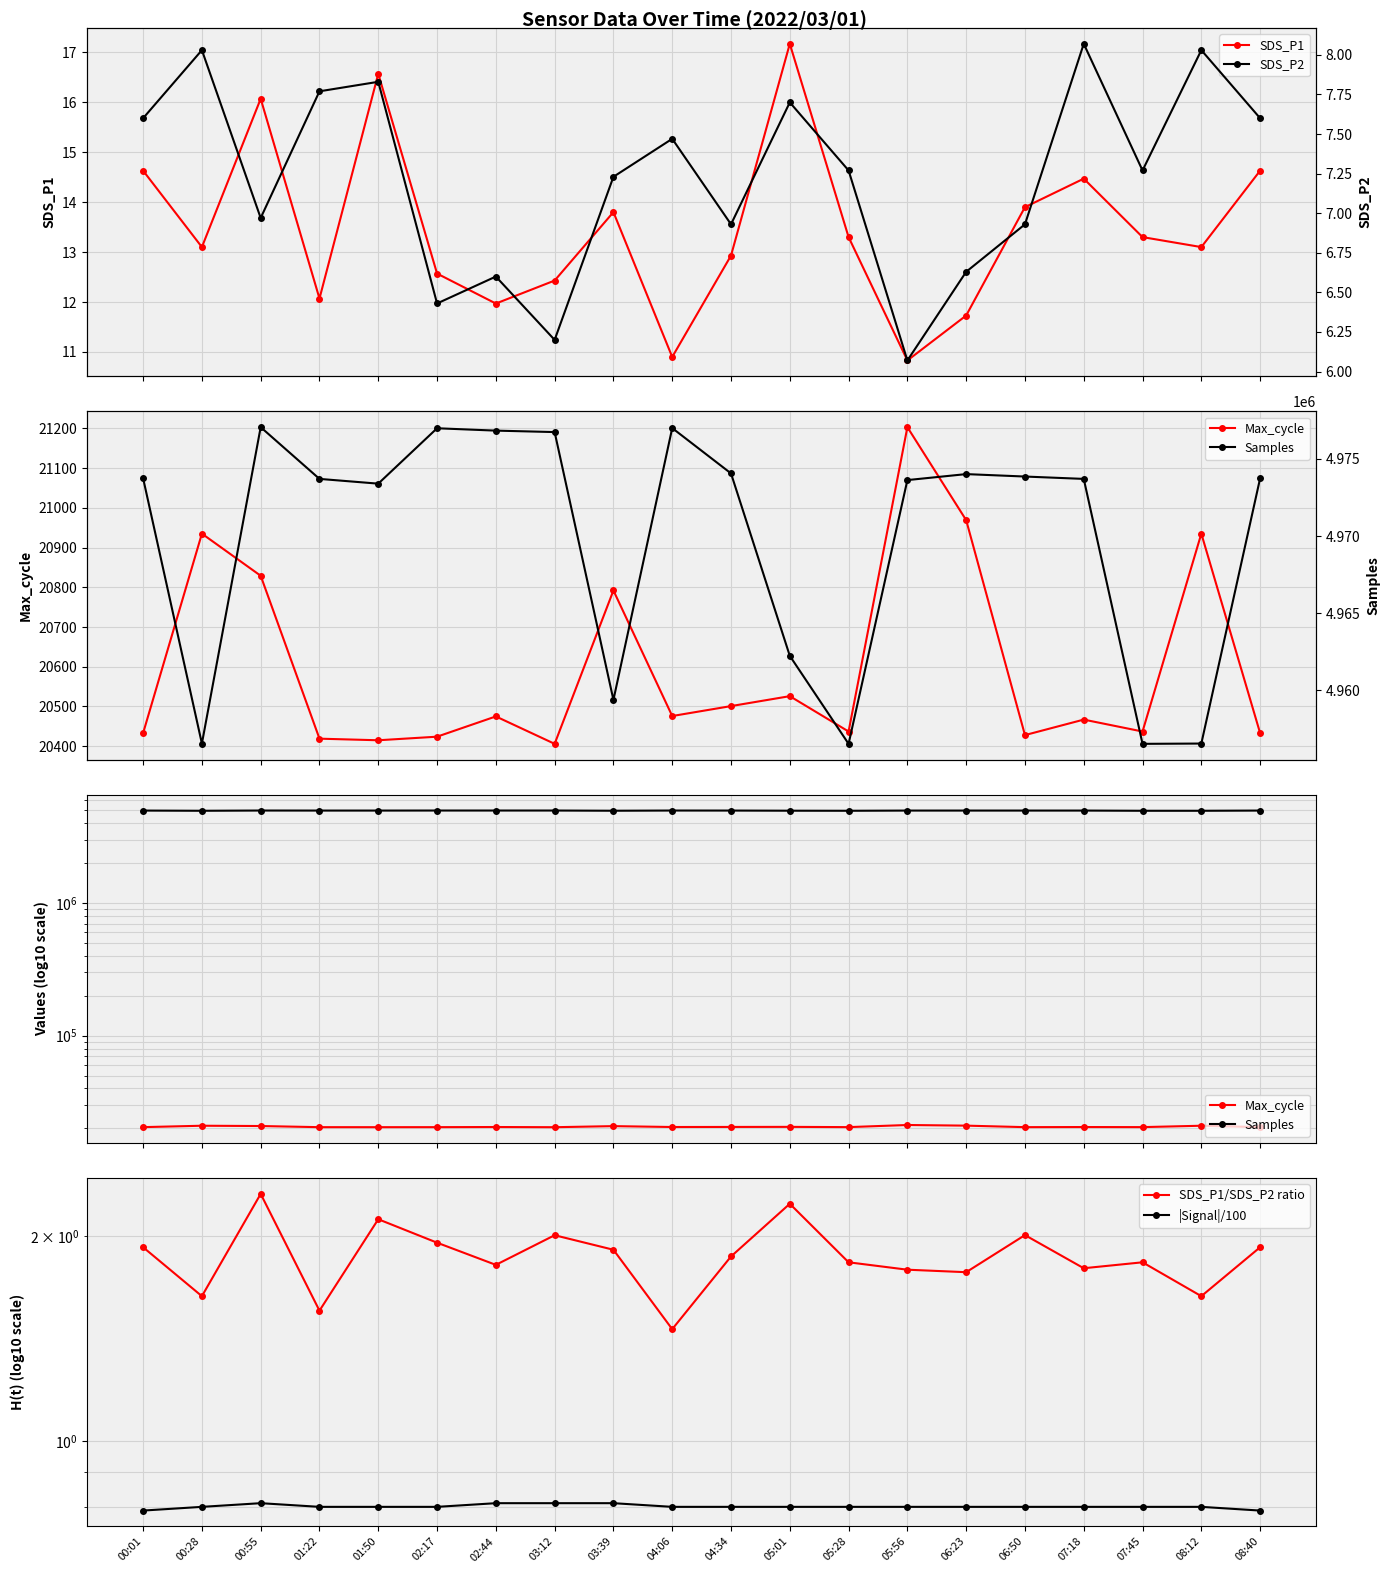

What is the approximate value of SDS_P1 at 00:55?

16.1